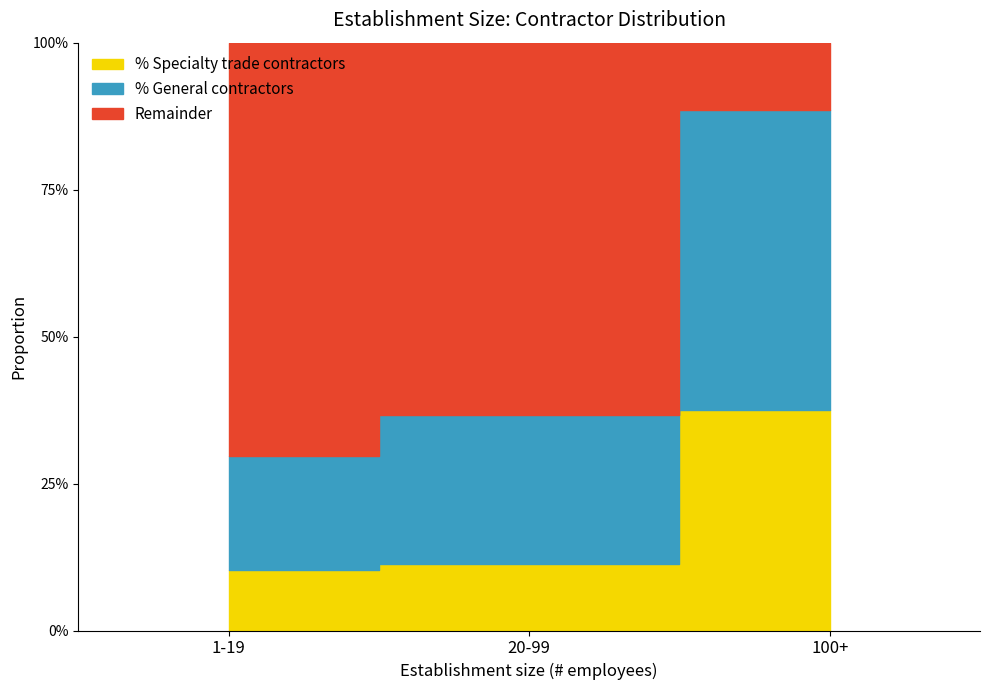

Does the chart display data point markers on the line(s)?

No